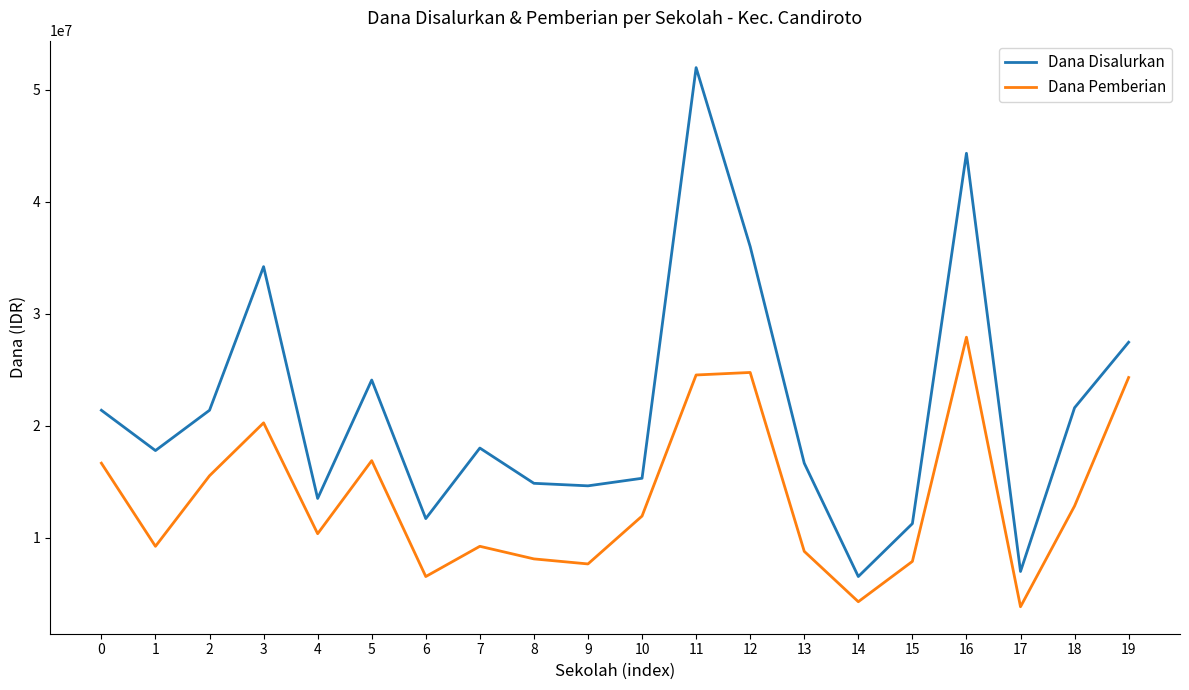

Which category has the highest value in the Dana Disalurkan series?

11